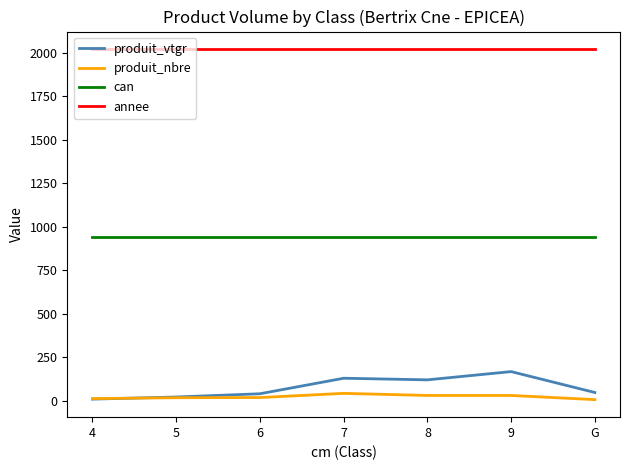

Which series has the widest spread of values?

produit_vtgr